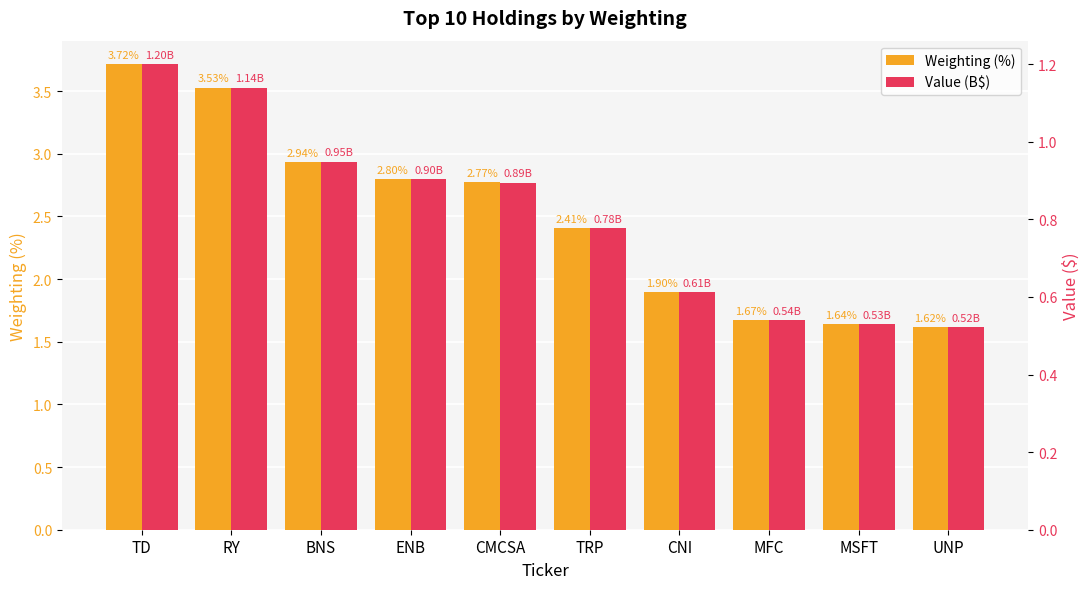

What is the difference between the Weighting (%) values at BNS and MSFT?

1.3